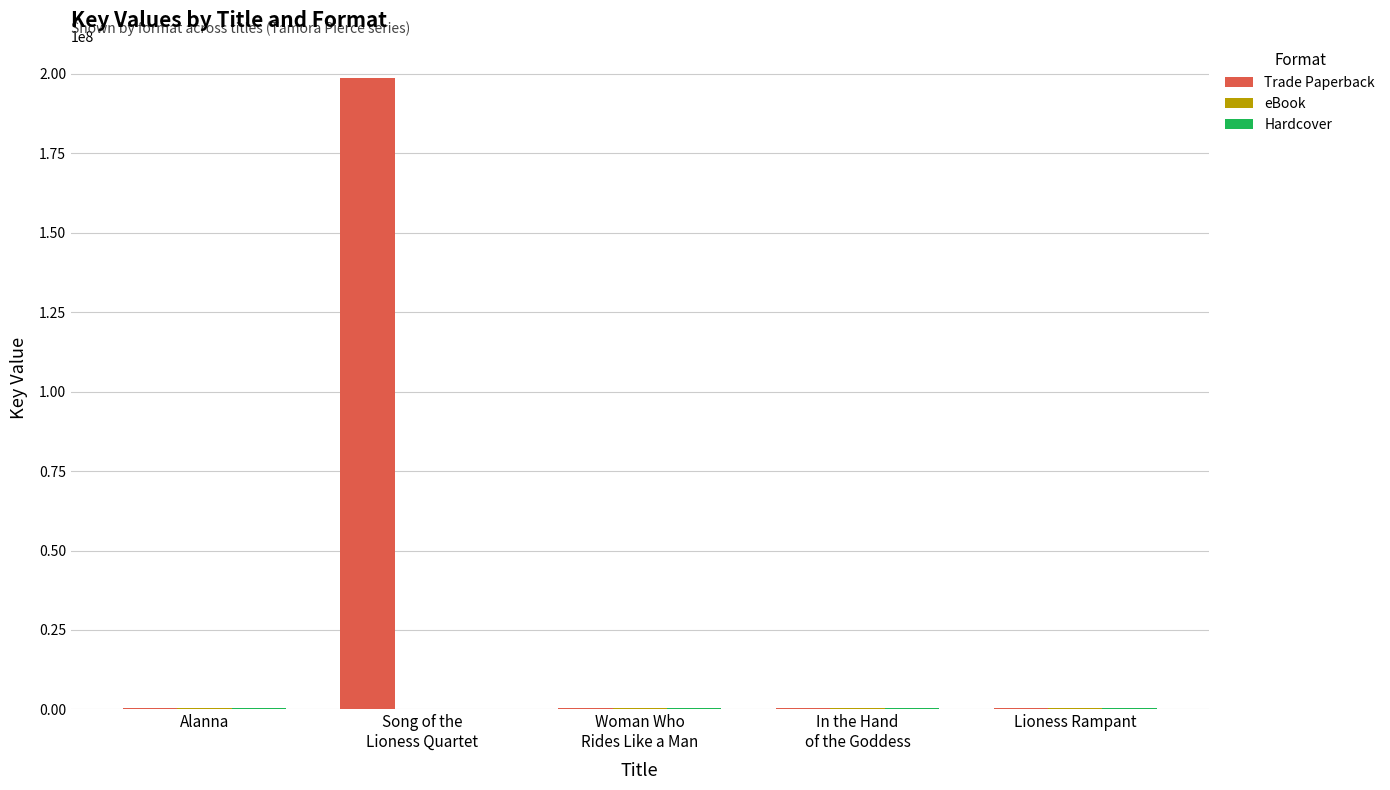

Which series has the largest total across all categories?

Trade Paperback